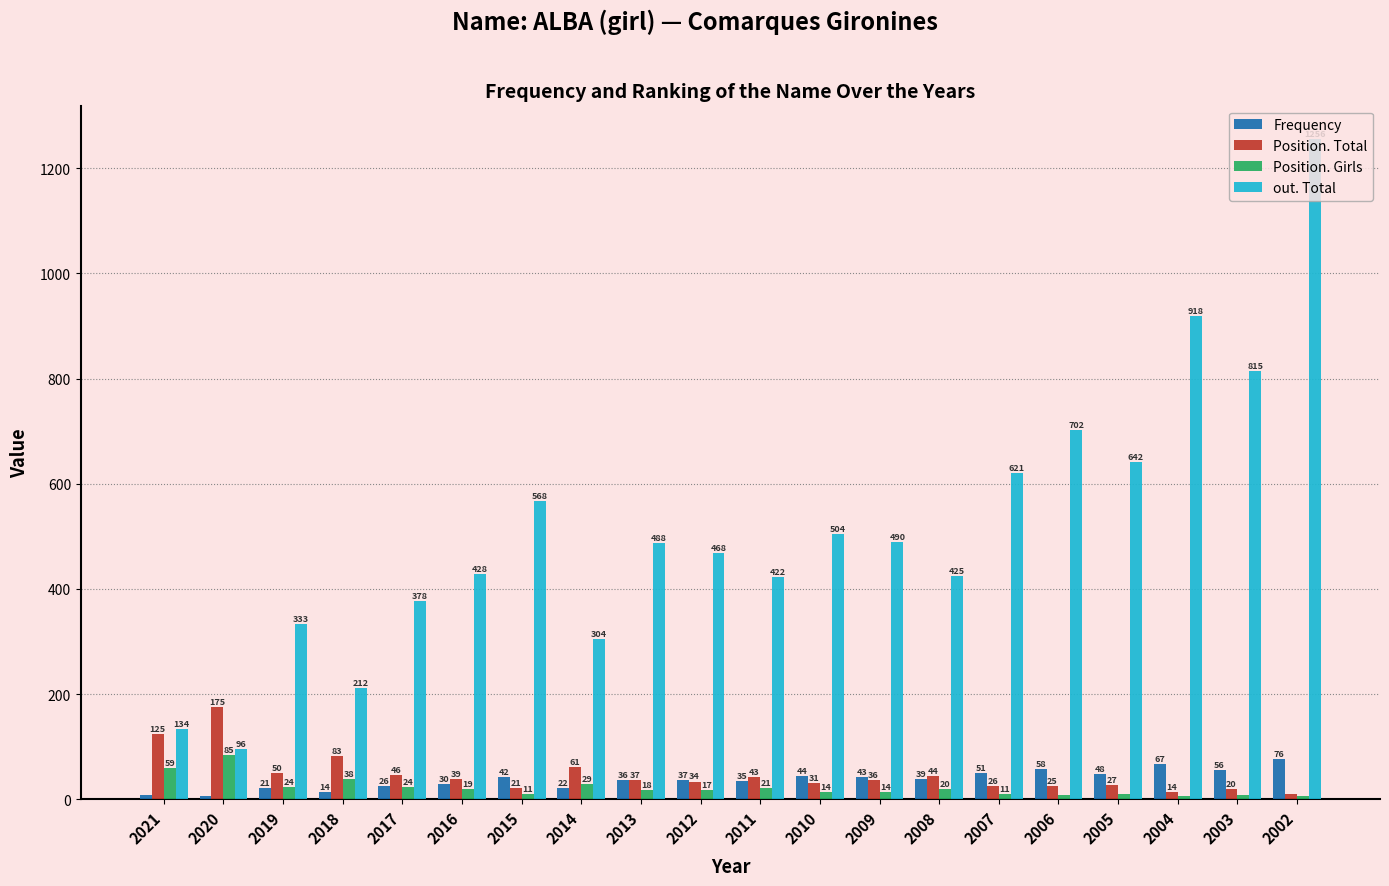

What are all the series names shown in the legend?

Frequency, Position. Total, Position. Girls, out. Total